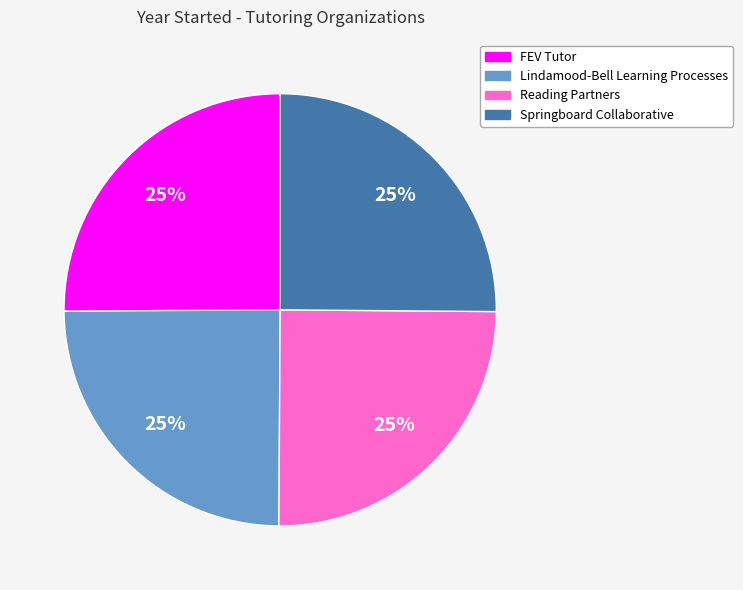

Does any single category account for the majority?

No